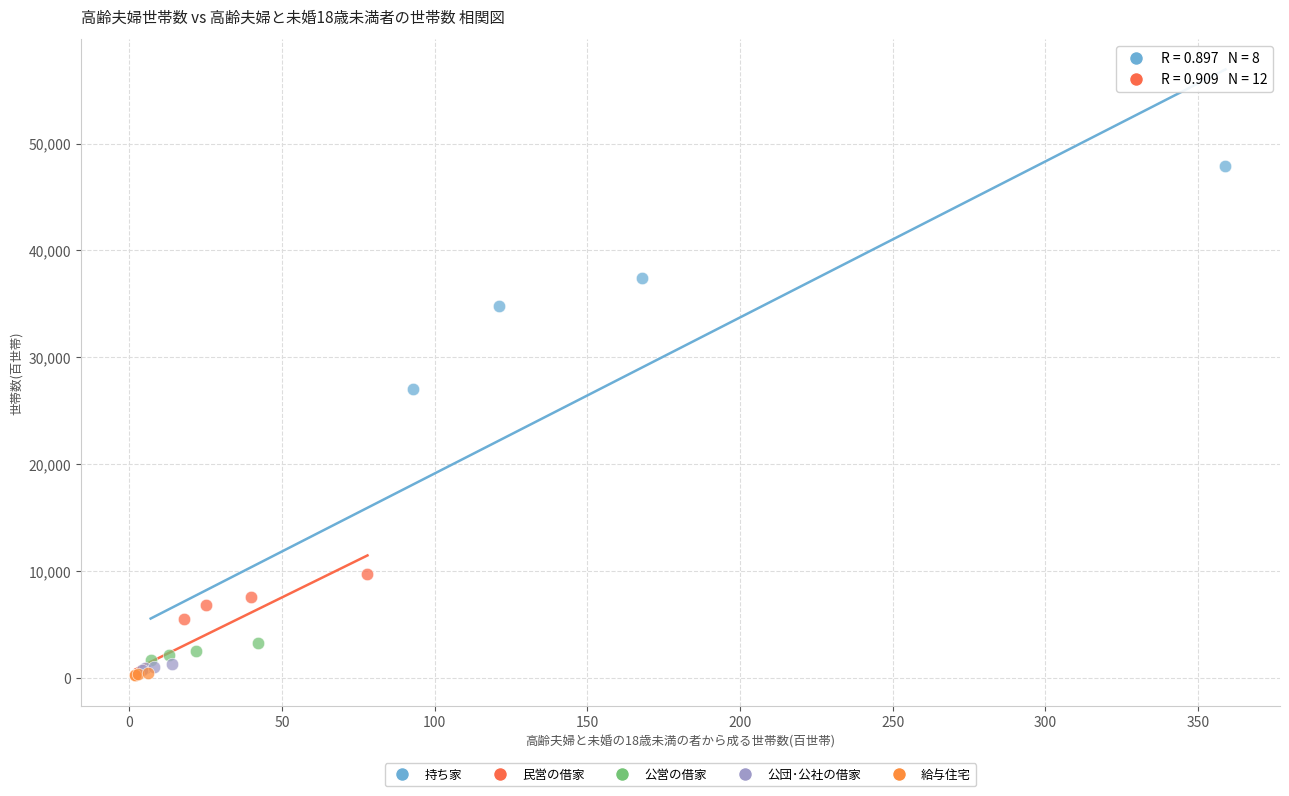

Which series has the largest Y range (max minus min)?

持ち家